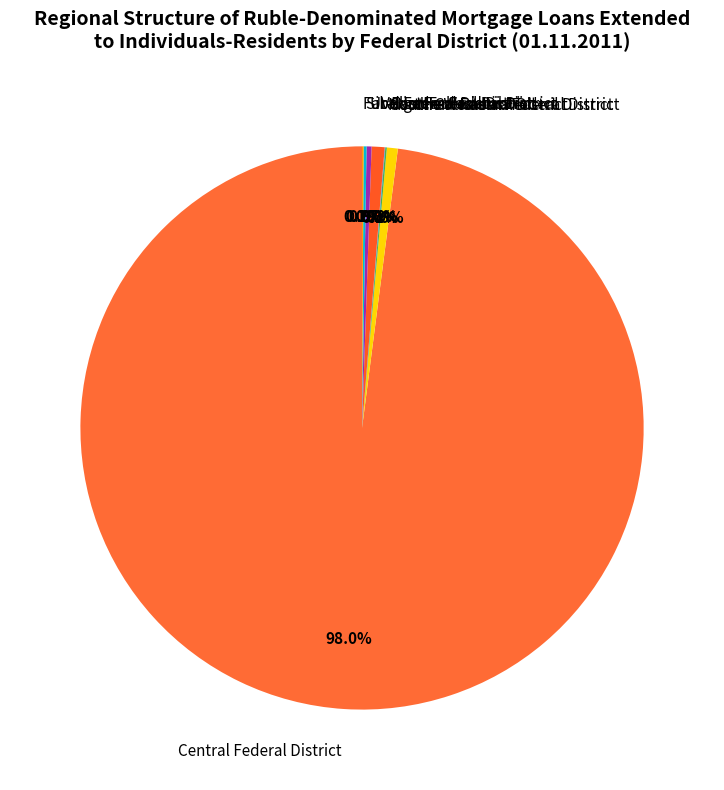

Is Central Federal District the majority of the pie?

Yes